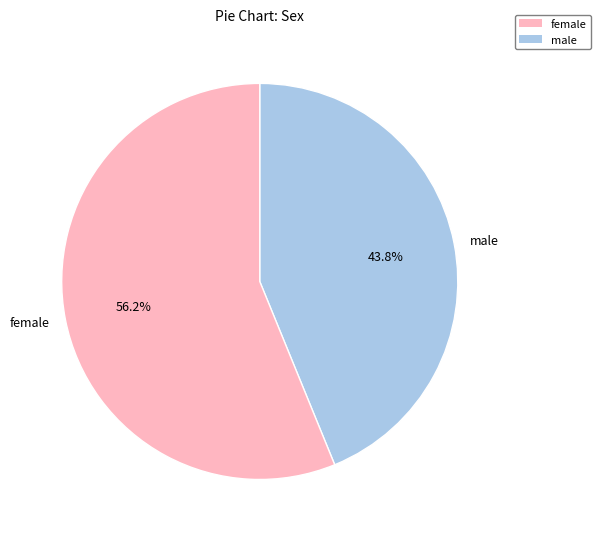

Approximately how many times larger is the value at male compared to female?

0.8